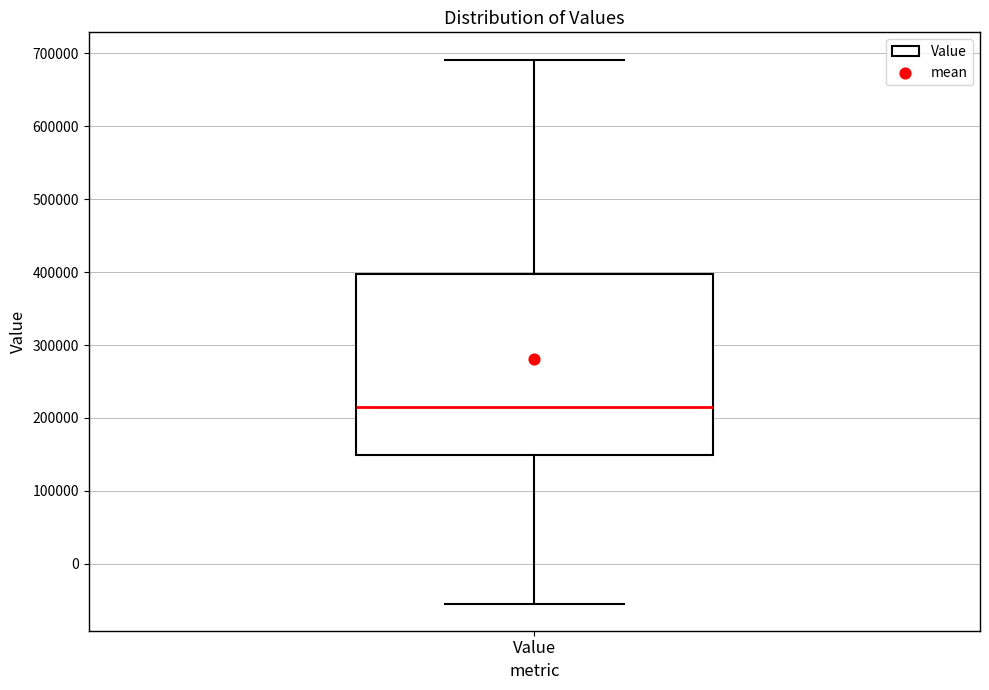

Transcribe this box plot: give where the median line is, the range the box spans, and where the two whiskers end, as read against the y-axis. The values are not printed on the chart, so give them approximately, as read against the axis.

median 210000, box 150000 to 400000, whiskers -50000 to 690000